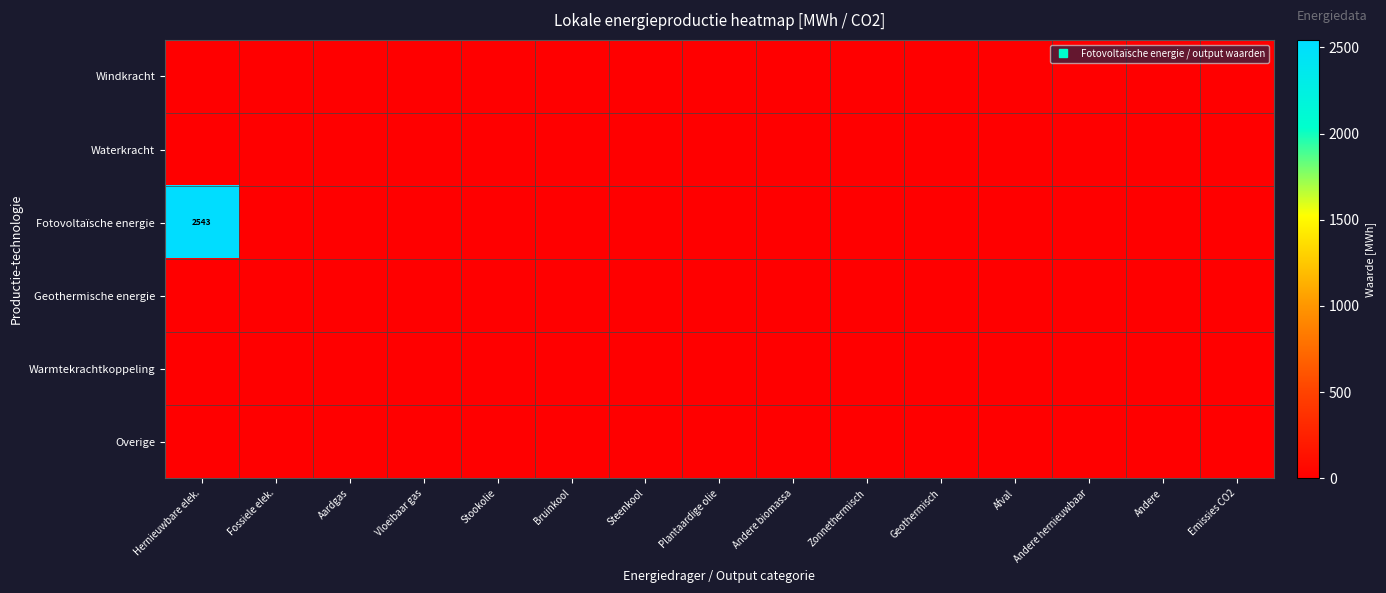

At how many categories does at least one series exceed 842?

1